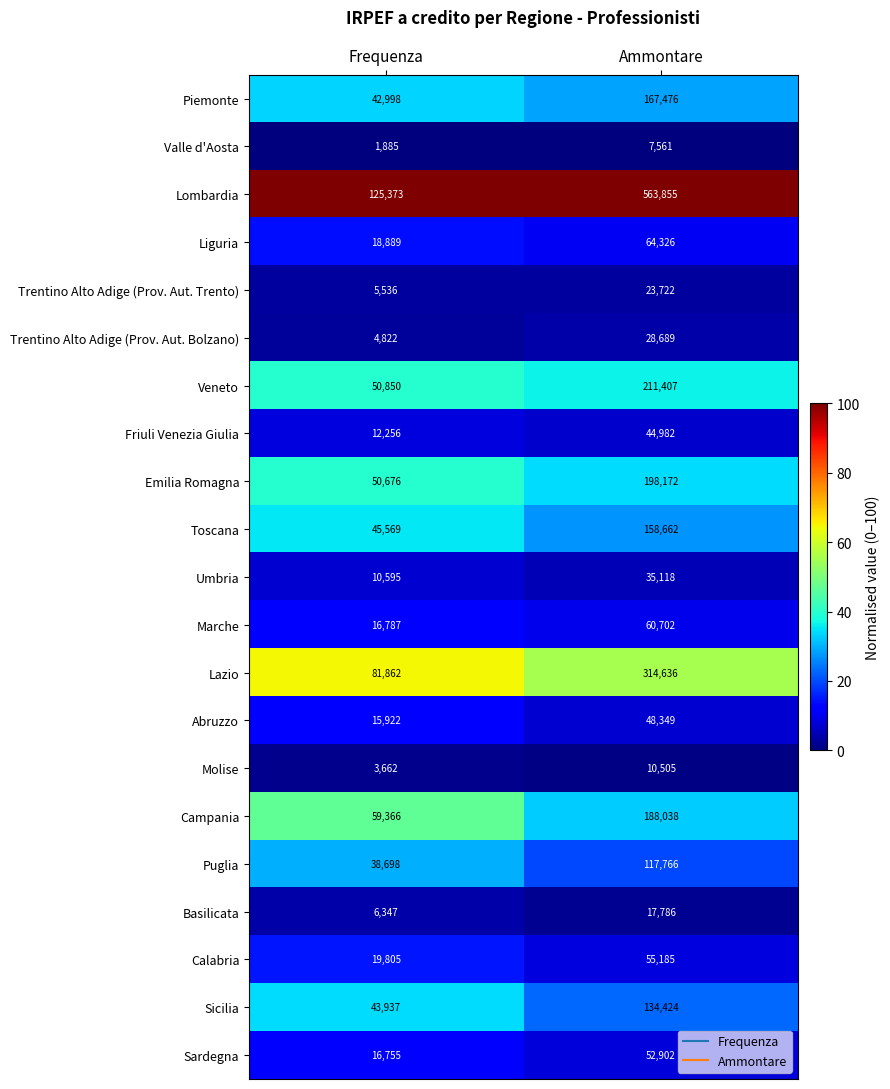

How many series are shown in this chart?

21